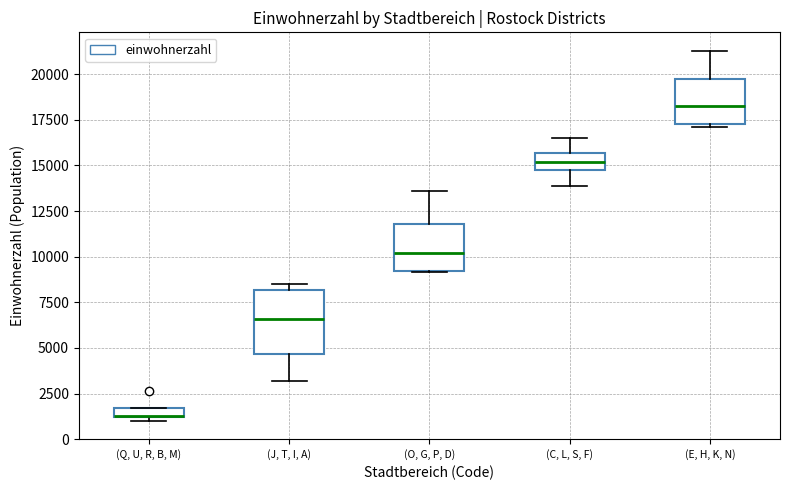

Where does the lower whisker of the box for (J, T, I, A) end on the y-axis? The values are not printed on the chart, so give them approximately, as read against the axis.

3000